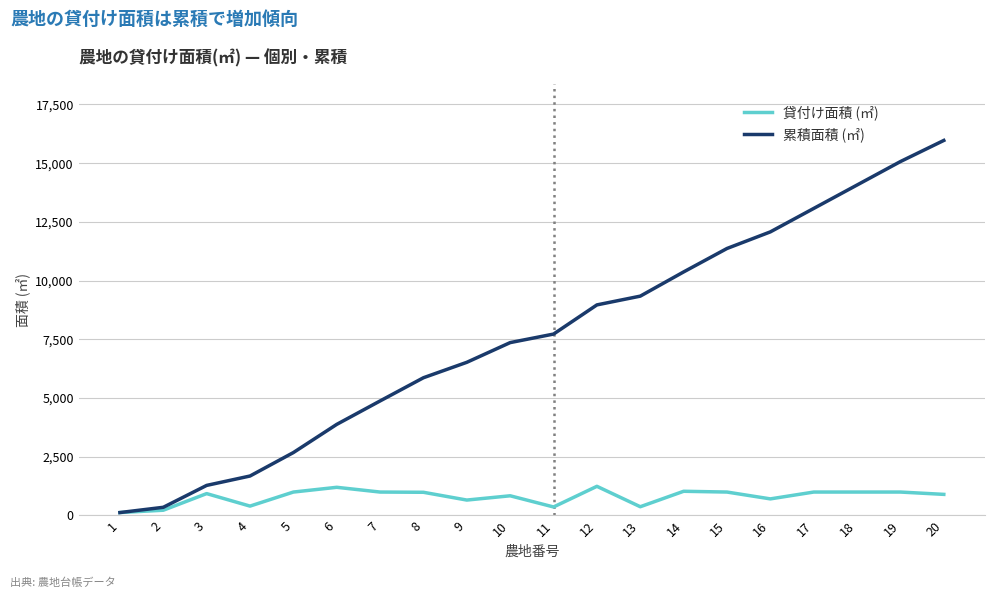

What is the minimum value shown in the chart?

125